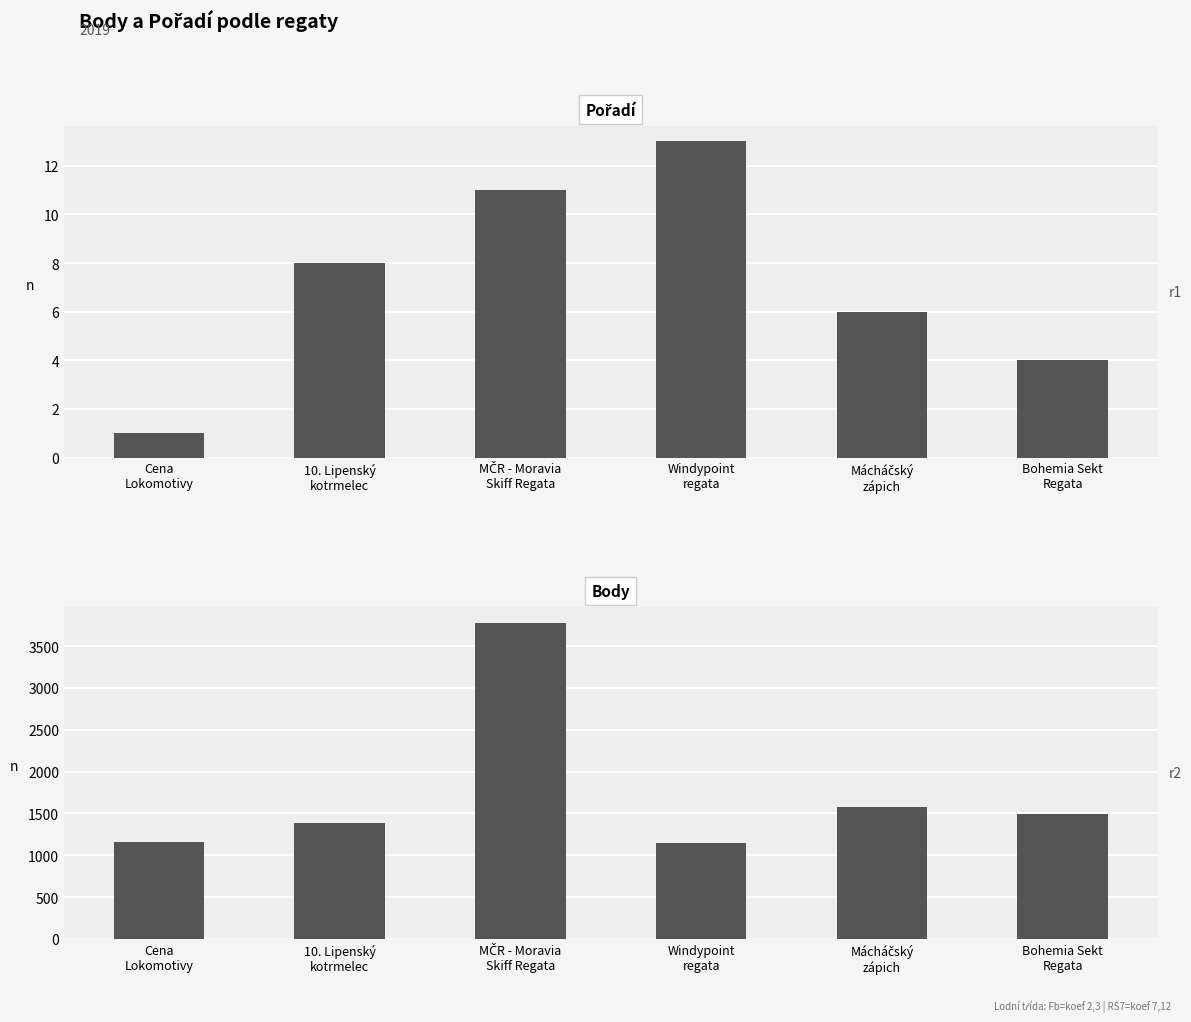

Which series has the largest total across all categories?

Body